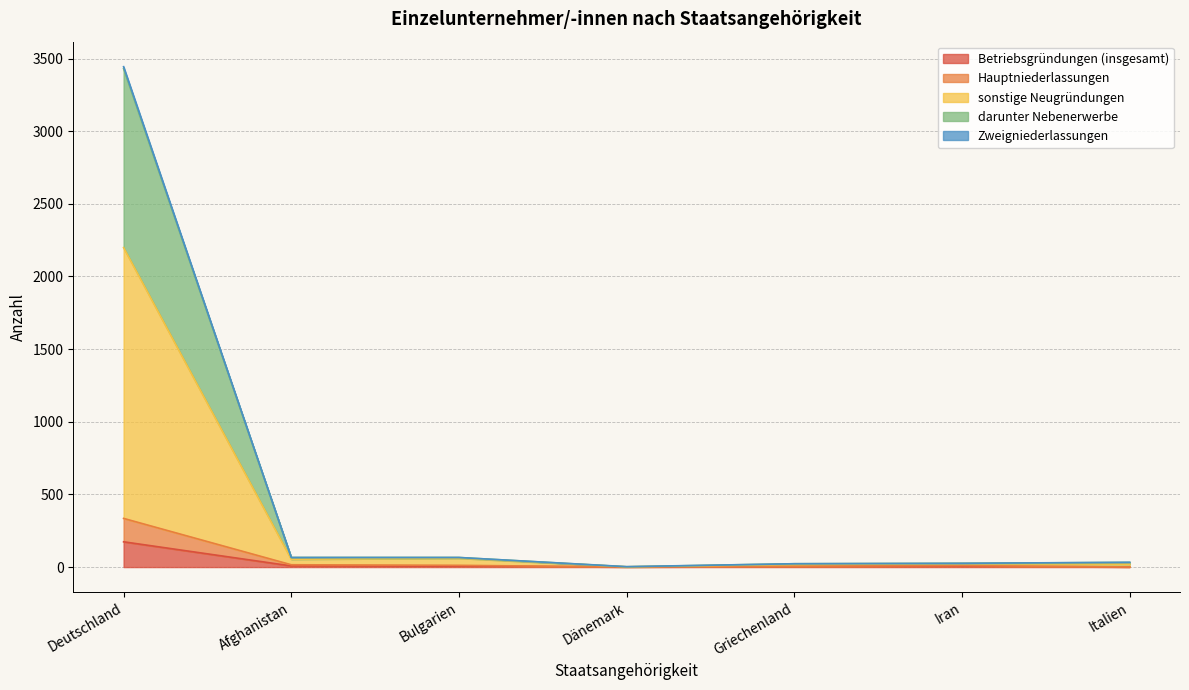

Which category has the highest value in the sonstige Neugründungen series?

Deutschland